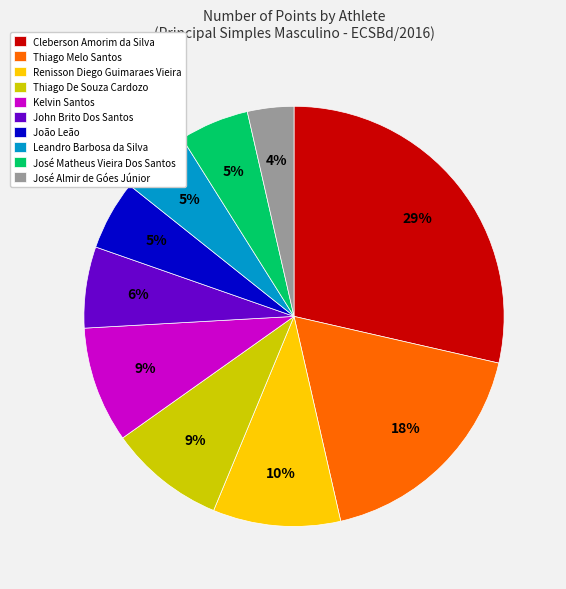

Does José Almir de Góes Júnior account for over 50% of the chart?

No